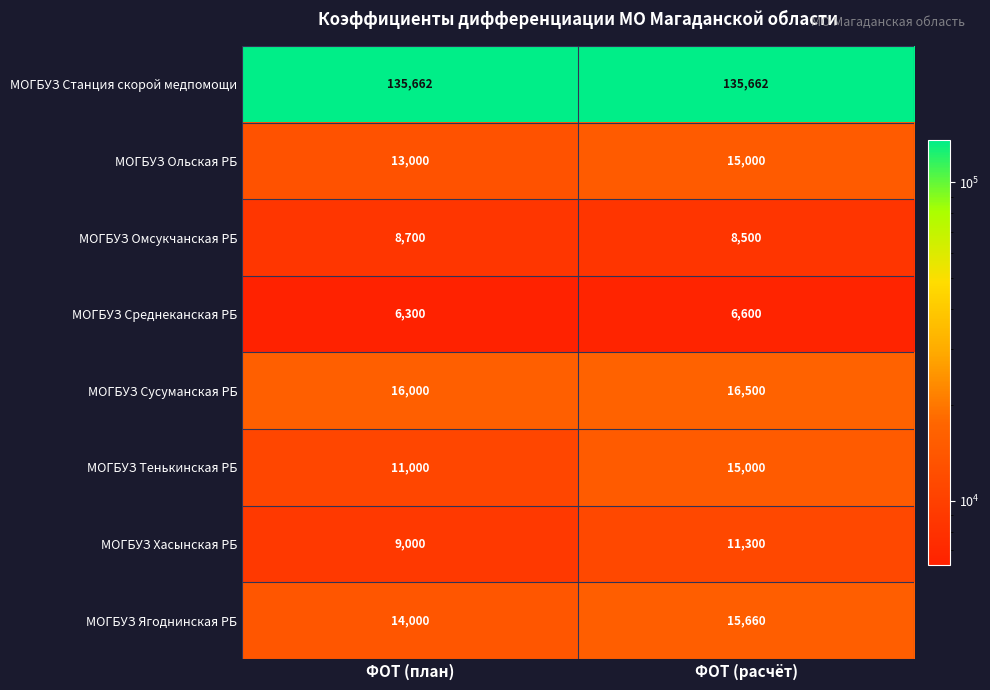

Count the number of categories in the chart.

2